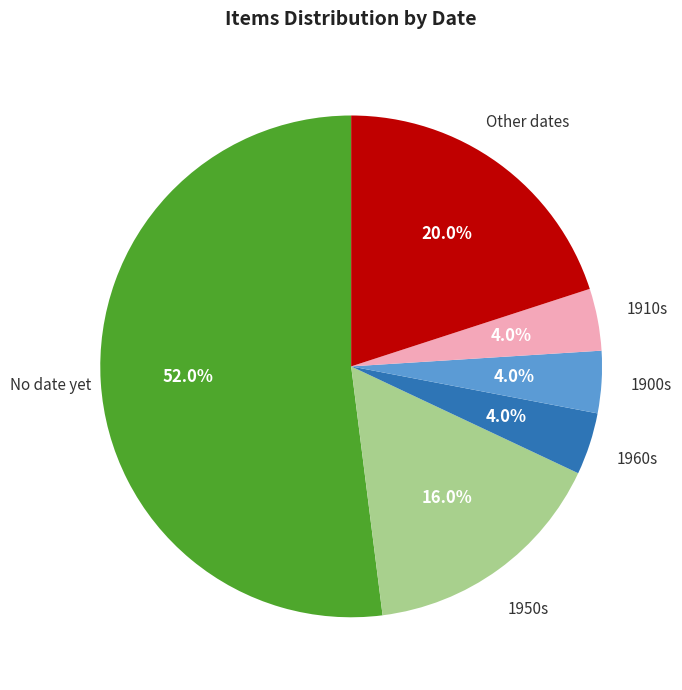

True or false: Other dates accounts for 20% of the total.

True